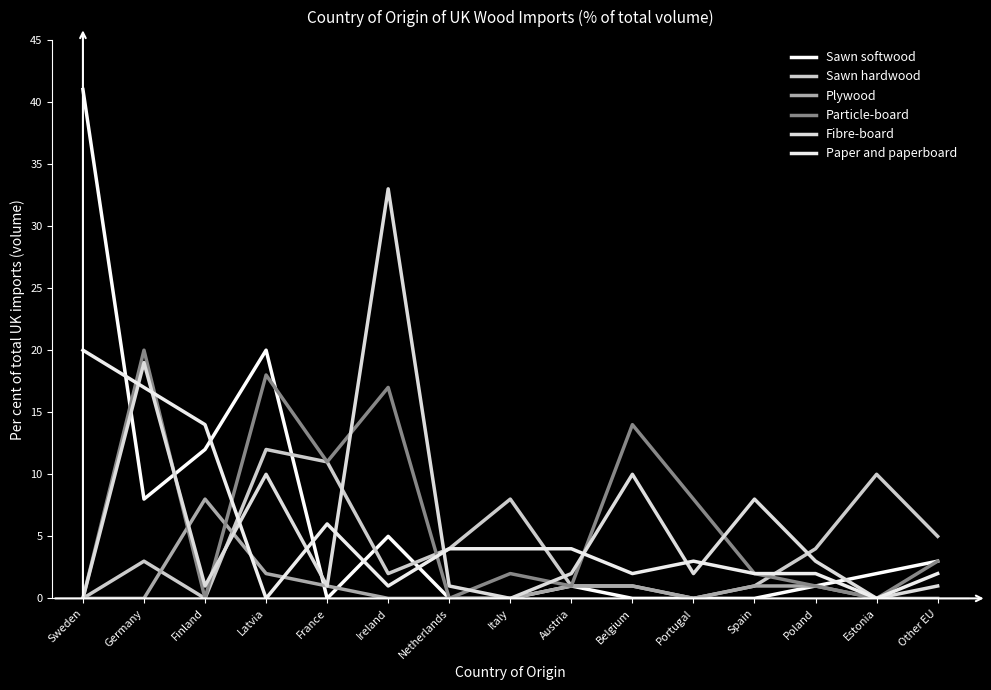

What is the maximum value for Plywood?

8